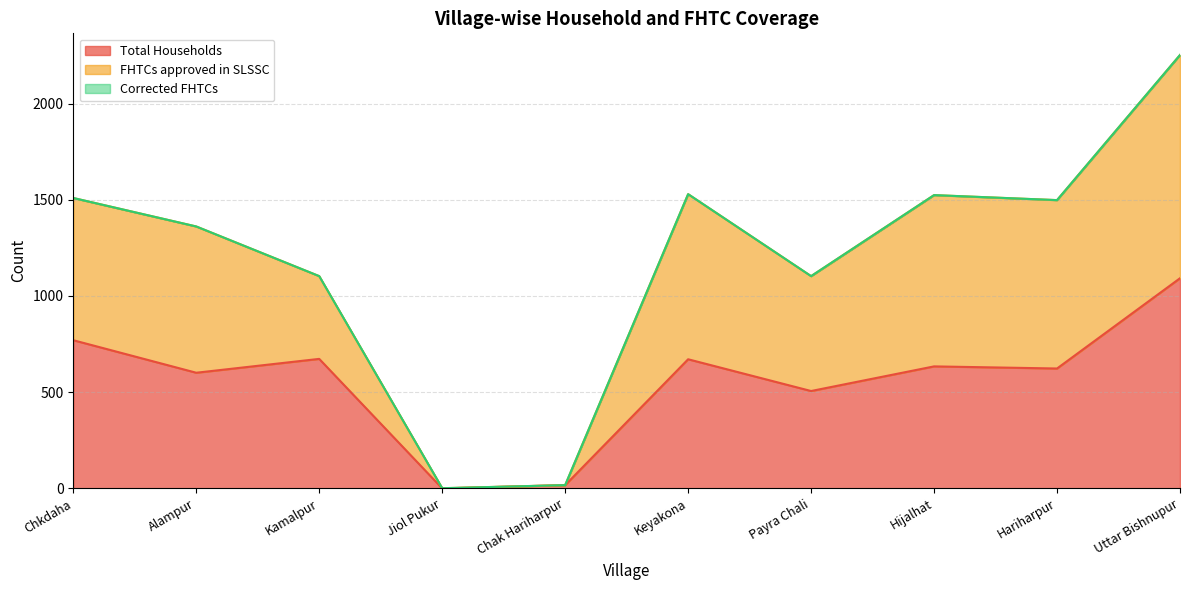

What is the sum of the FHTCs approved in SLSSC values at Hariharpur and Chak Hariharpur?

1515